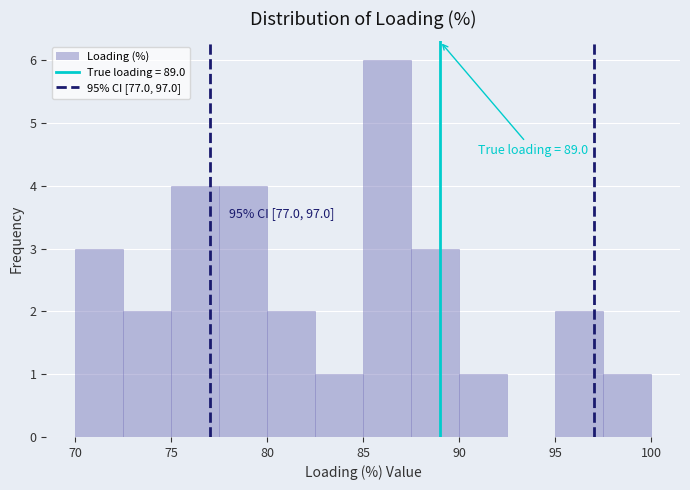

Over which range of the x-axis is the bar tallest?

85.0 to 87.5